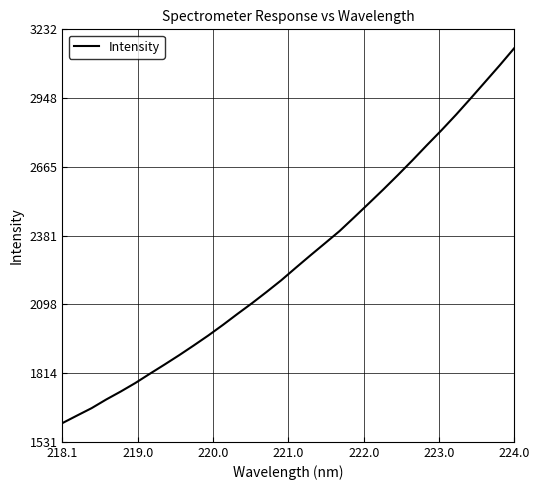

Count the number of categories in the chart.

32